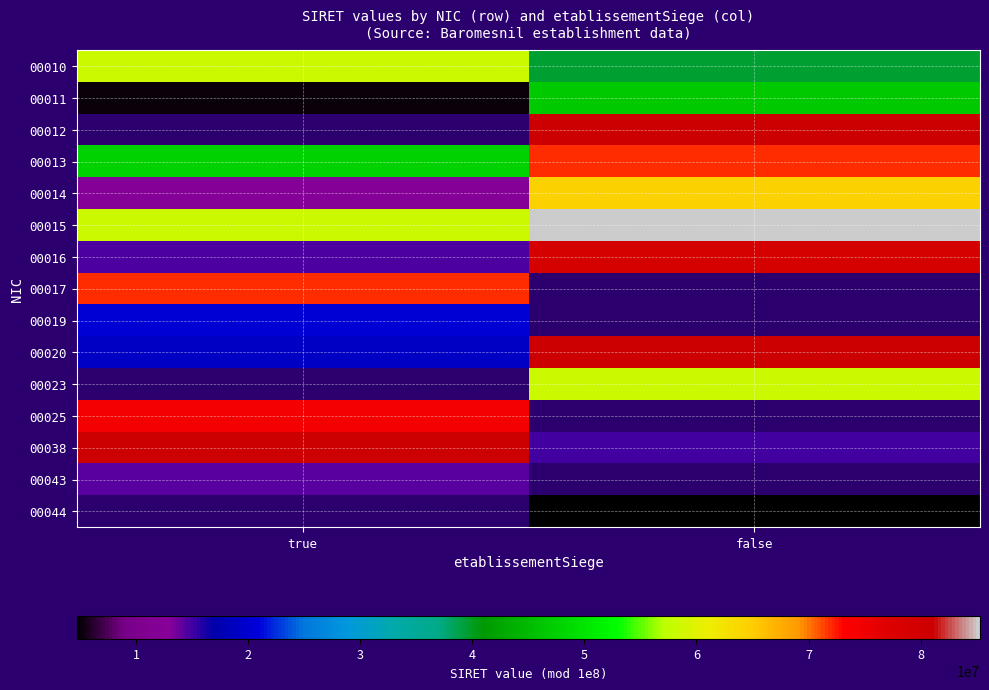

True or false: 00015 has a value of 58400015.0 at true.

True